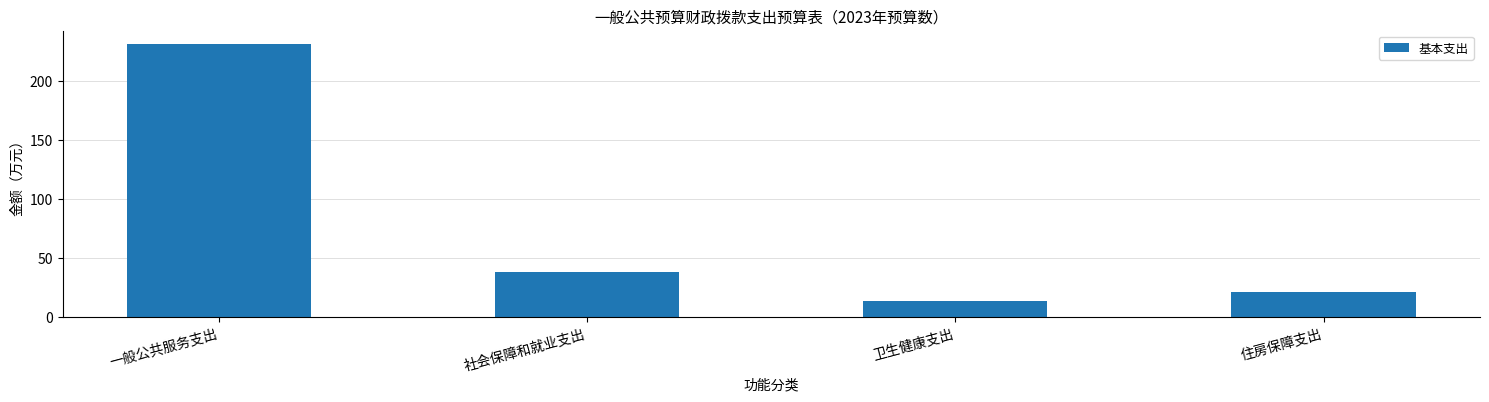

Which label corresponds to the smallest value in the chart?

卫生健康支出